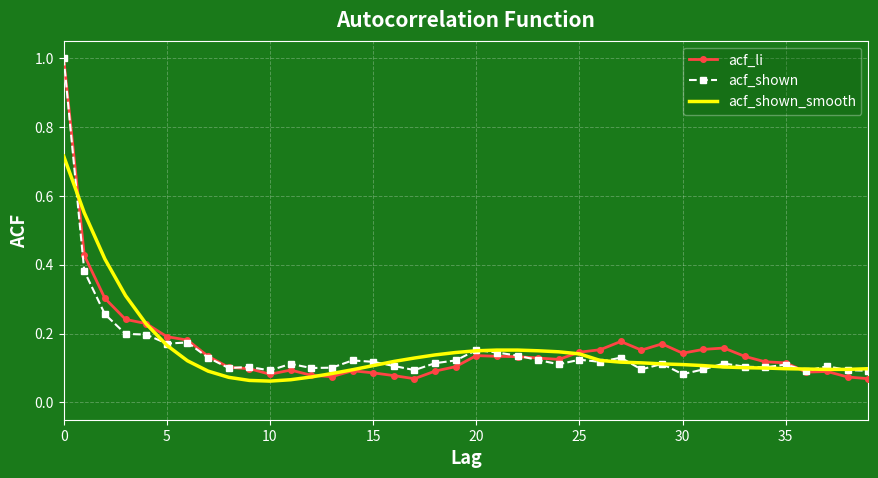

What is the greatest value displayed?

1.0